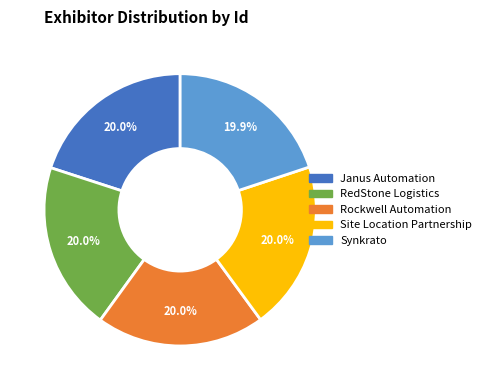

To the nearest percent, what is the average slice percentage?

20%